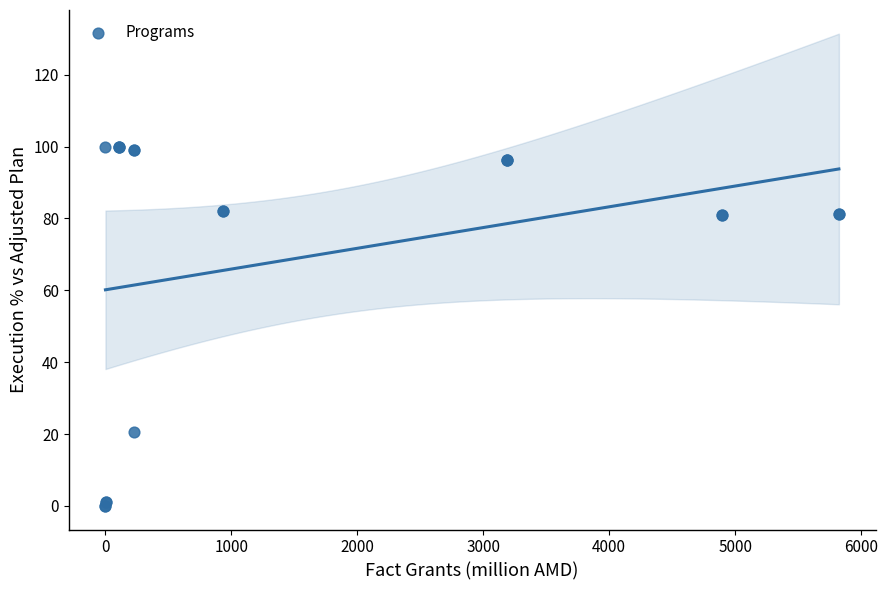

What Y value in the scatter plot is closest to 50?

20.7